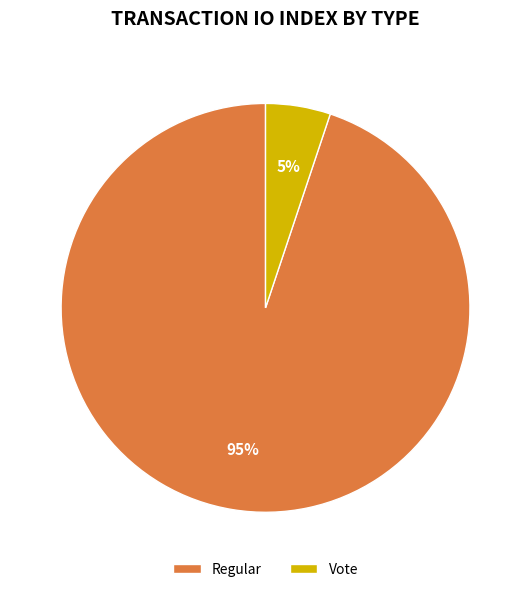

Count the number of slices in the pie.

2